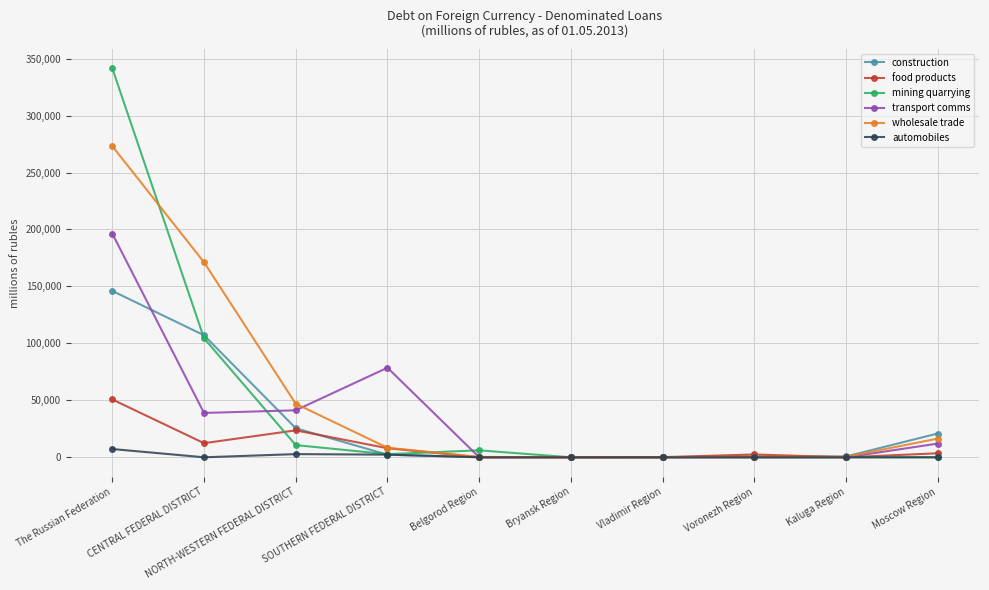

Which category has the highest value in the construction series?

The Russian Federation